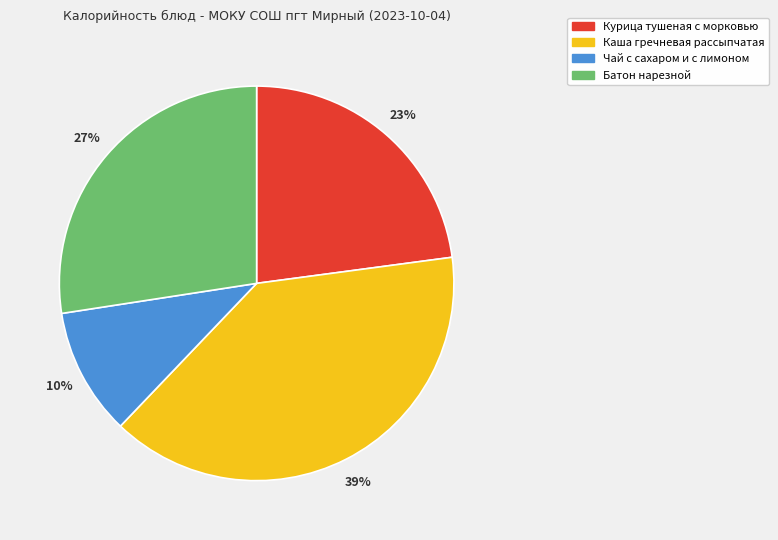

Is Чай с сахаром и с лимоном the majority of the pie?

No